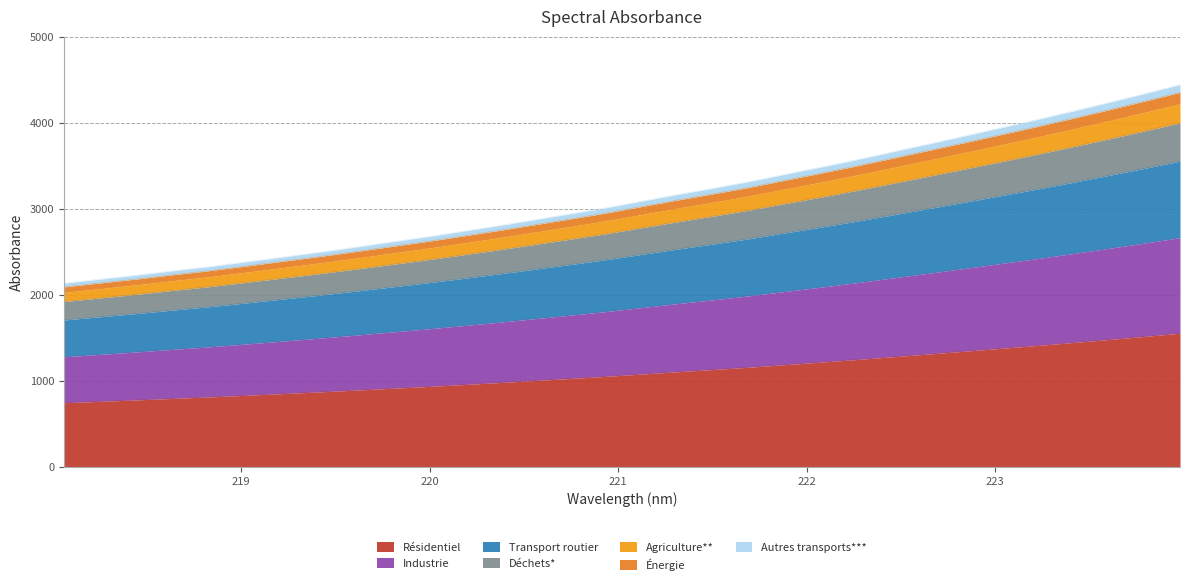

How many data points are above 1079?

16